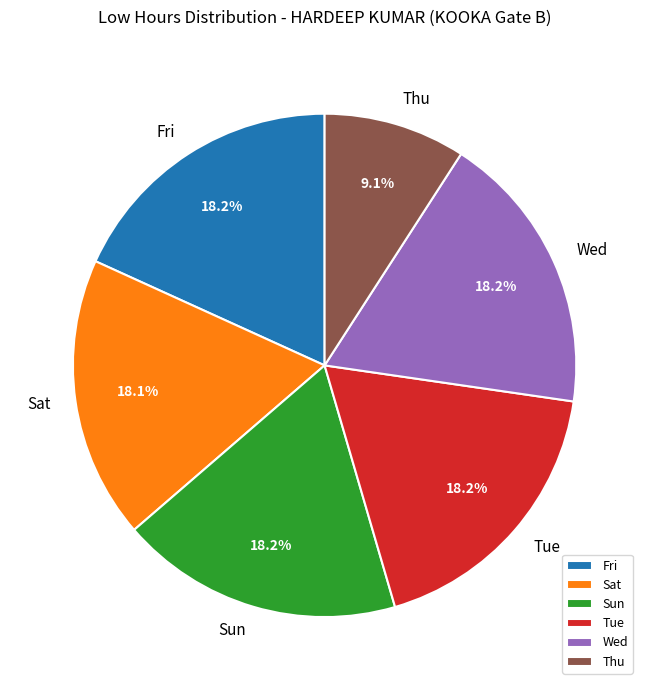

What portion of the pie excludes Fri?

81.8%